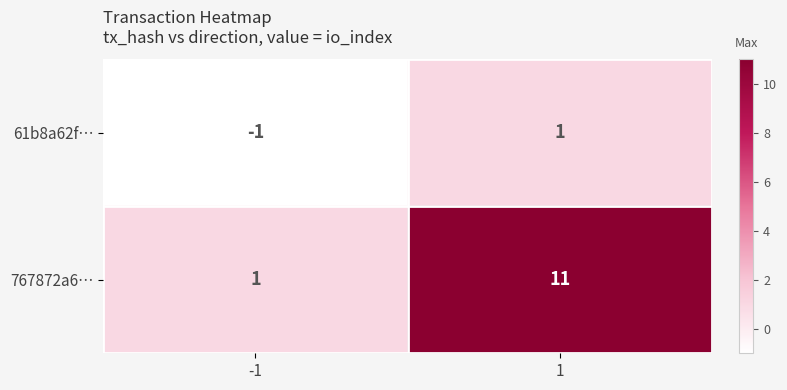

What is the difference between the maximum and minimum values in the 767872a6… series?

10